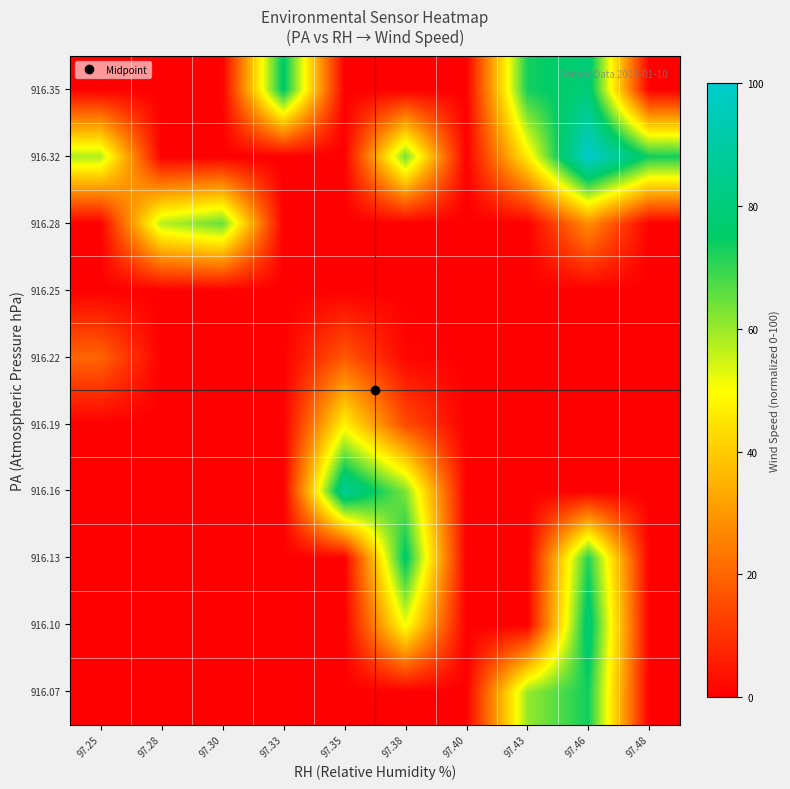

What is the maximum value shown in the chart?

100.0